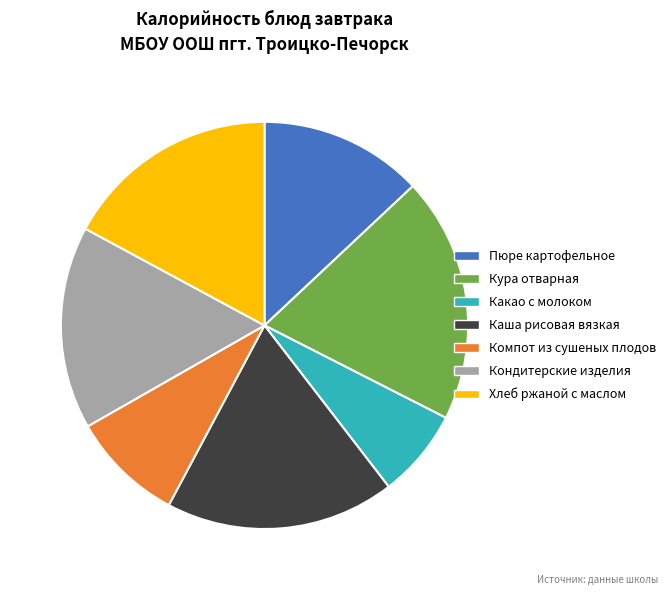

Which category has the smallest portion of the pie?

Какао с молоком